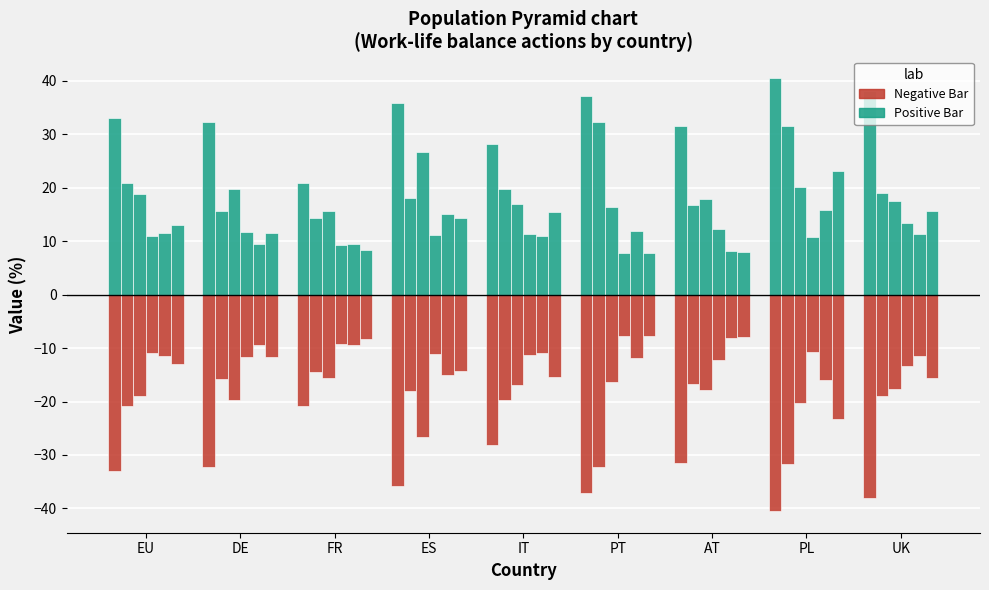

What is the value of the Negative Bar bar at the 4th from the left?

-35.9